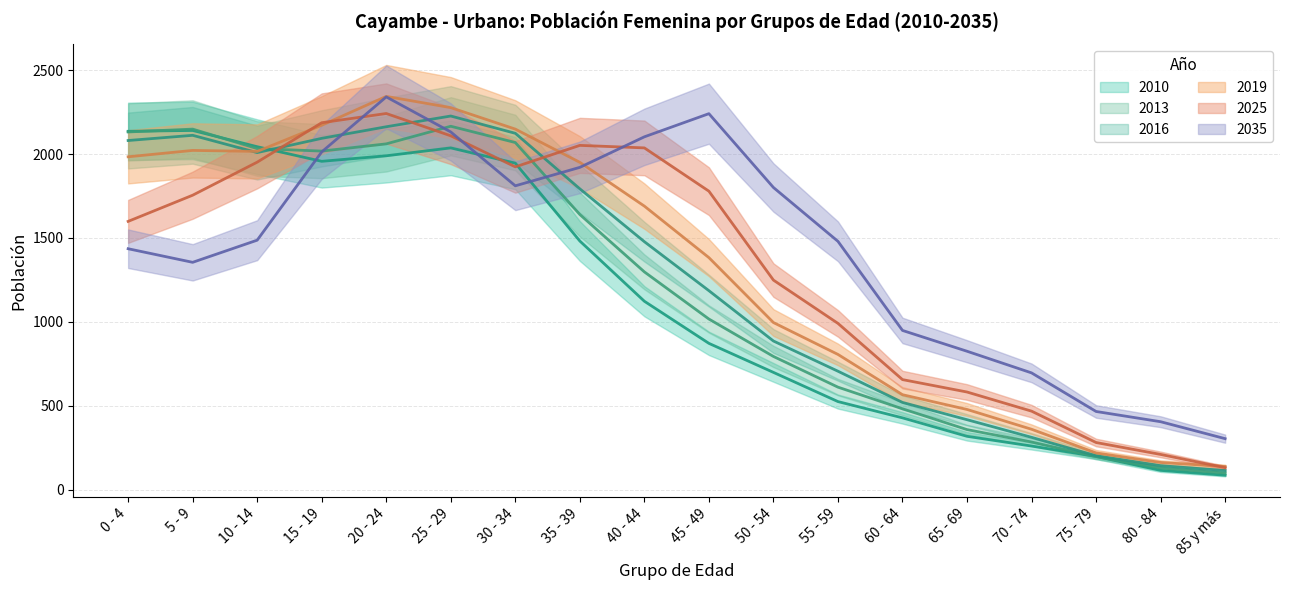

Does the chart display data point markers on the line(s)?

No